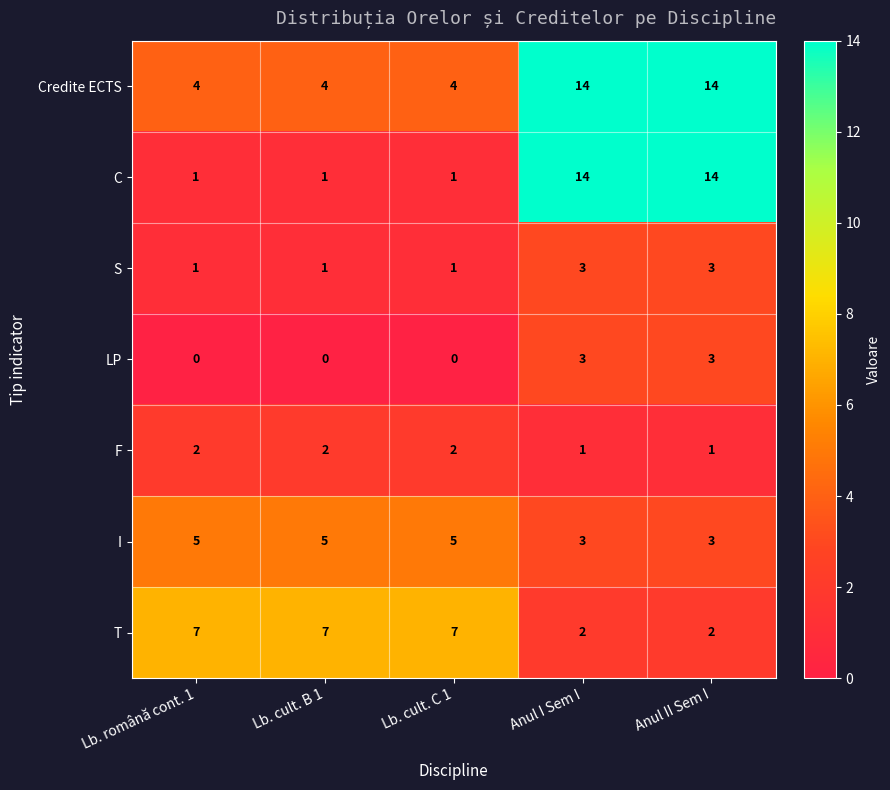

Read the C value at Anul II Sem I.

14